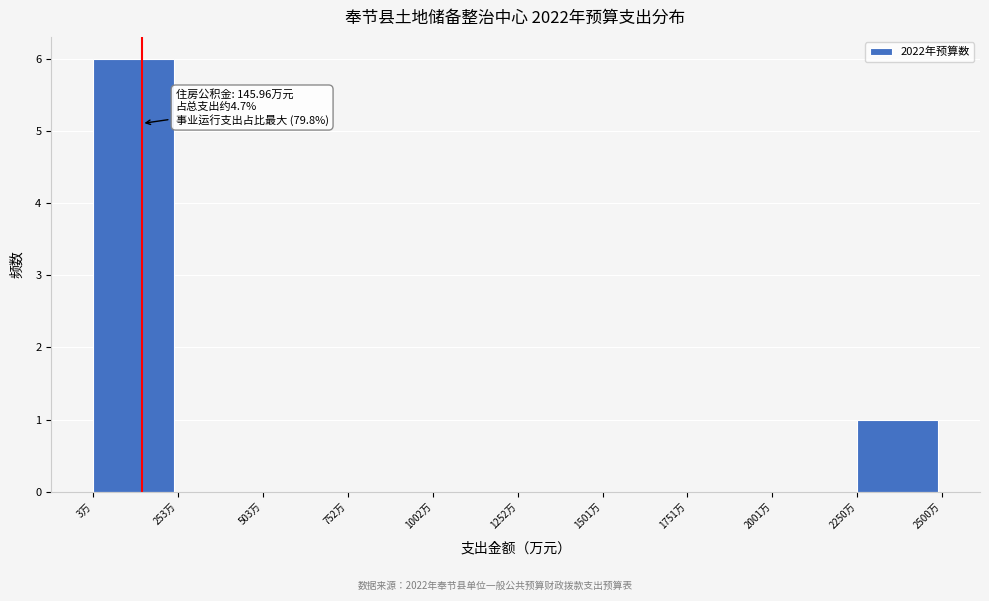

Which range on the x-axis has the tallest bar?

0 to 250